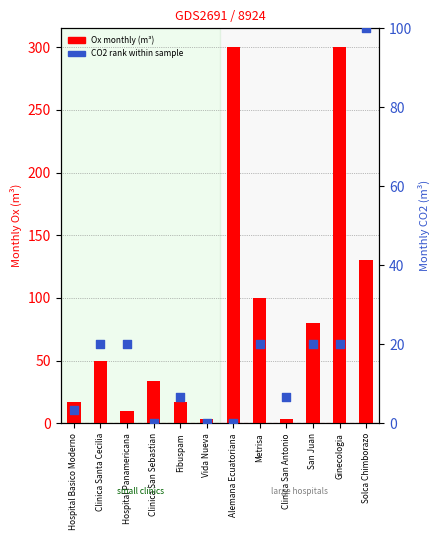

What is the total value across all series at Alemana Ecuatoriana?

300.0